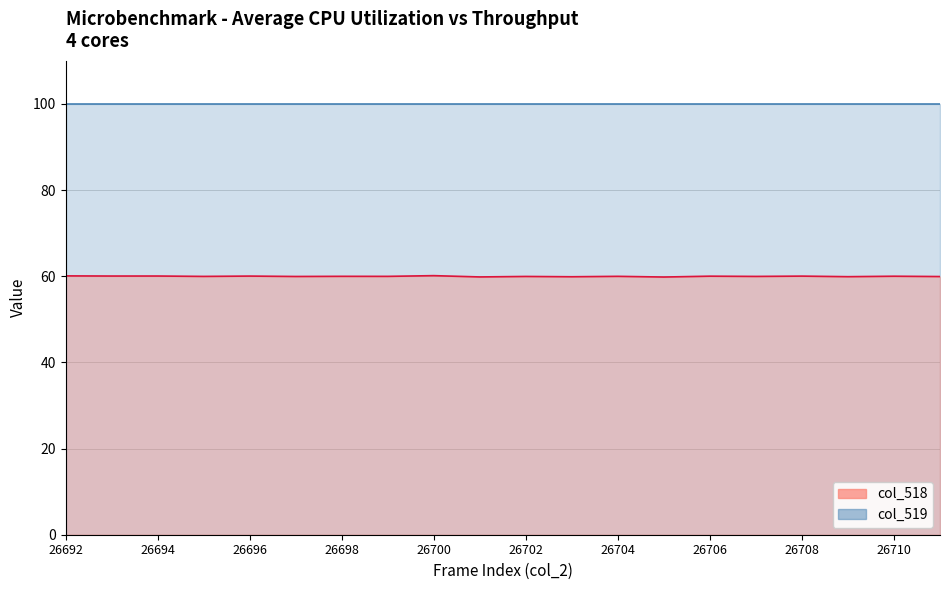

The chart shows a value of 98.4 at 26697. True or false?

False